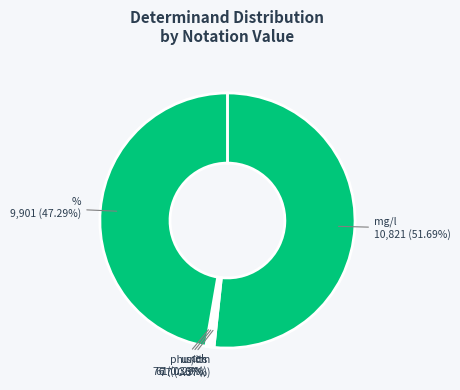

How many segments does this pie chart have?

5